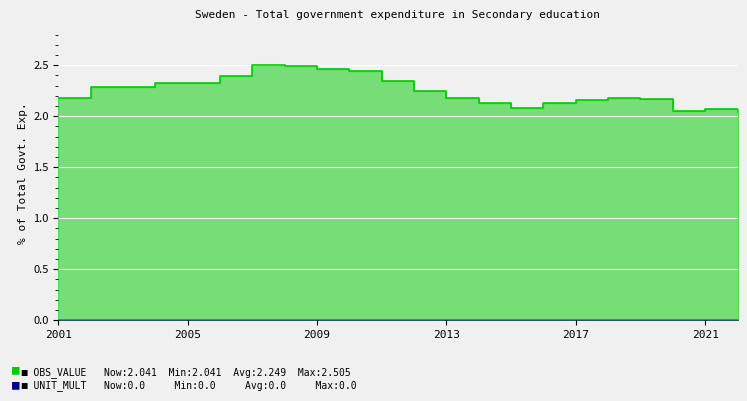

What is the change in value from 2003 to 2014?

-0.2